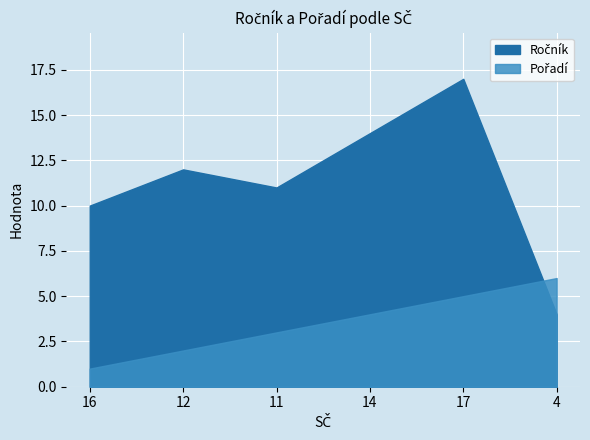

What are all the series names shown in the legend?

Ročník, Pořadí